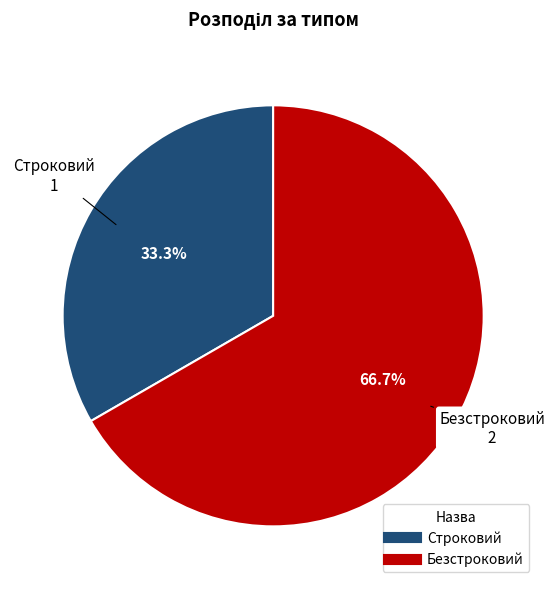

Rank the categories by value from lowest to highest.

Строковий, Безстроковий